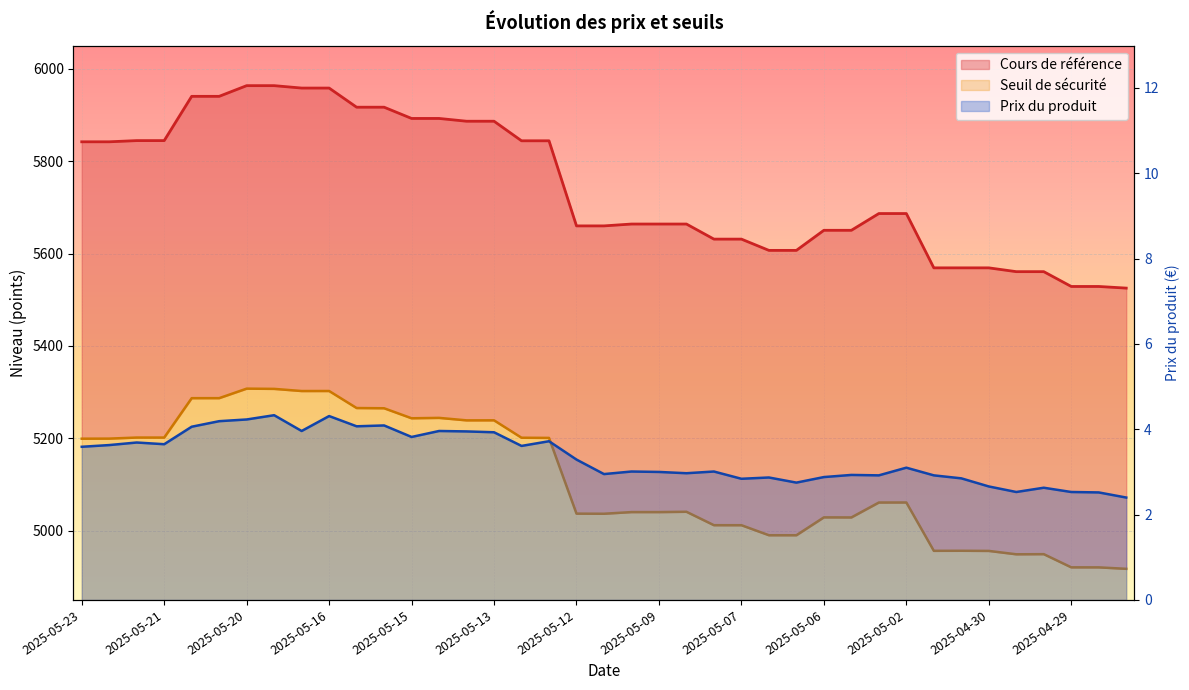

True or false: Prix du produit and Seuil de sécurité intersect in this chart.

False